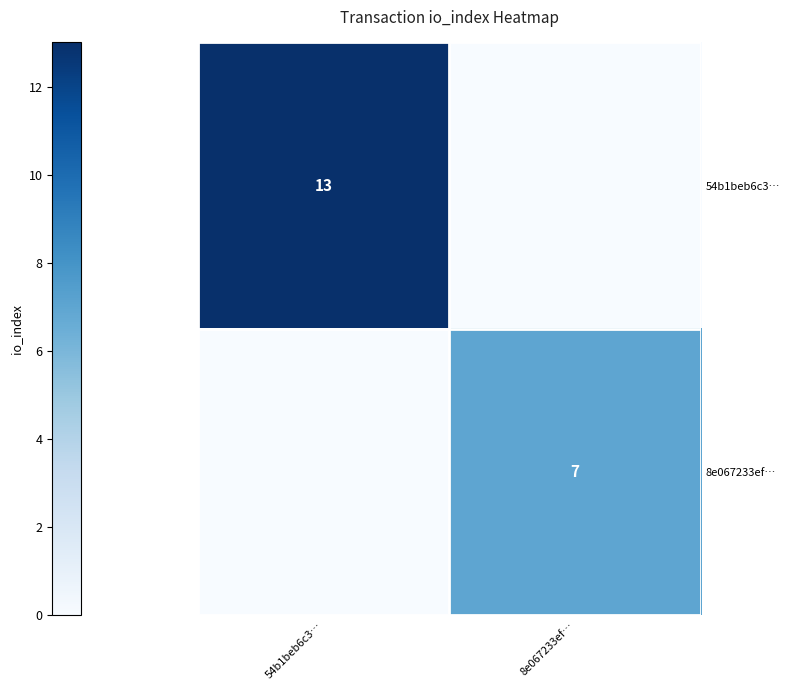

At which category is the sum across all series the highest?

54b1beb6c3…